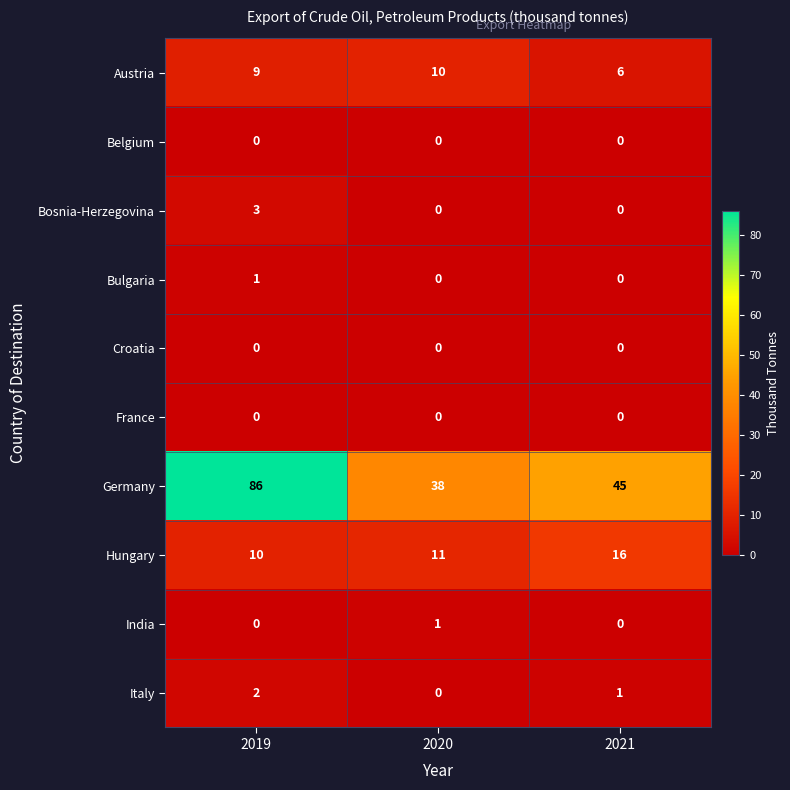

Is it true that Bulgaria equals 0 at 2021?

True